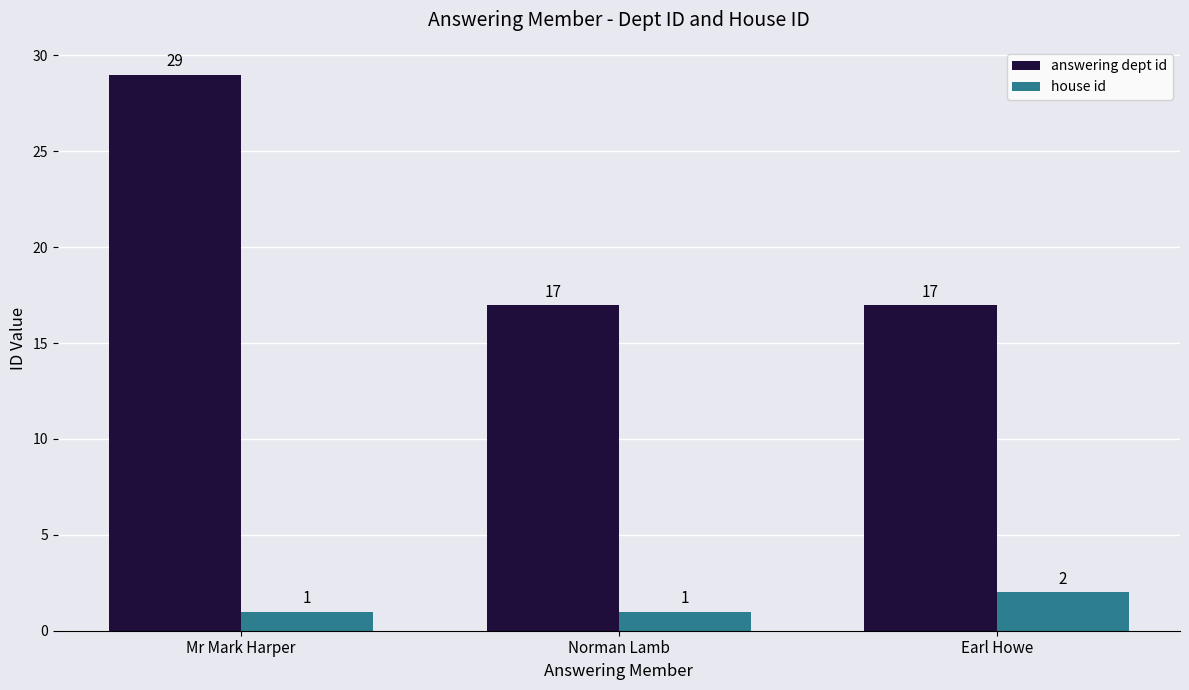

What is the sum of all answering dept id values?

63